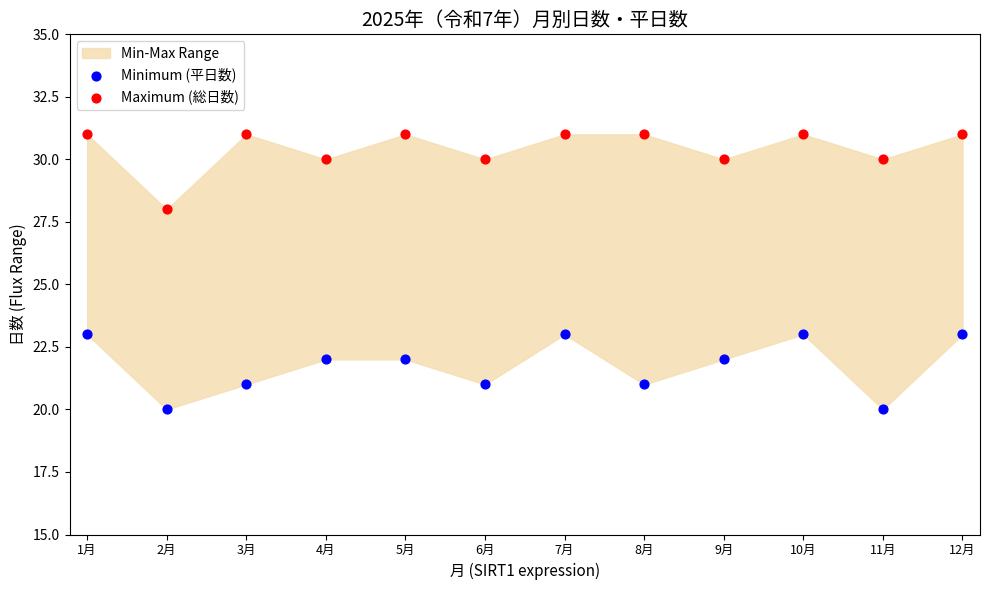

Which series reaches the maximum Y coordinate?

Maximum (総日数)